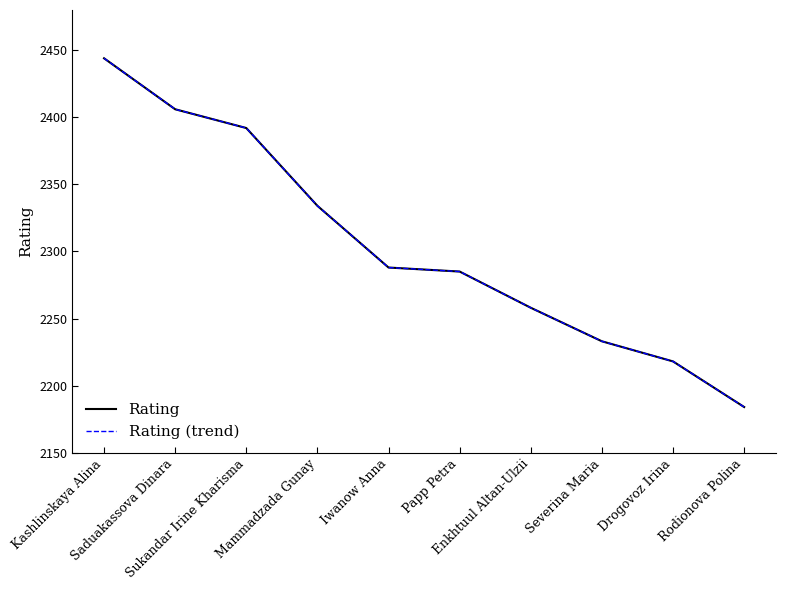

Reading left to right, list all the values displayed in this chart.

Rating: Kashlinskaya Alina=2444	Saduakassova Dinara=2406	Sukandar Irine Kharisma=2392	Mammadzada Gunay=2334	Iwanow Anna=2288	Papp Petra=2285	Enkhtuul Altan-Ulzii=2258	Severina Maria=2233	Drogovoz Irina=2218	Rodionova Polina=2184
Rating (trend): Kashlinskaya Alina=2444	Saduakassova Dinara=2406	Sukandar Irine Kharisma=2392	Mammadzada Gunay=2334	Iwanow Anna=2288	Papp Petra=2285	Enkhtuul Altan-Ulzii=2258	Severina Maria=2233	Drogovoz Irina=2218	Rodionova Polina=2184